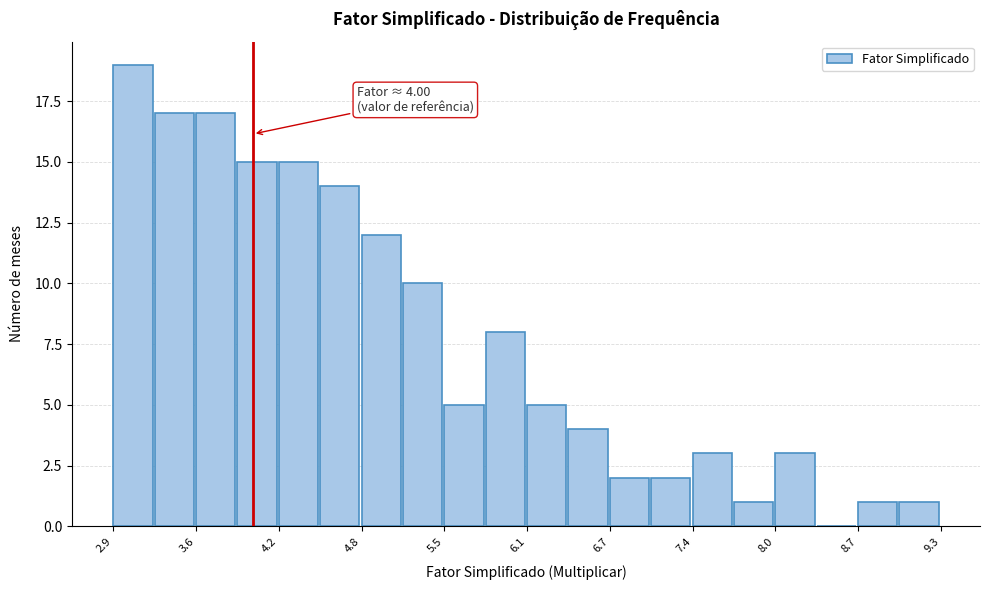

Around what value on the x-axis is the tallest bar? Give the approximate position of its centre, as read against the axis.

3.1